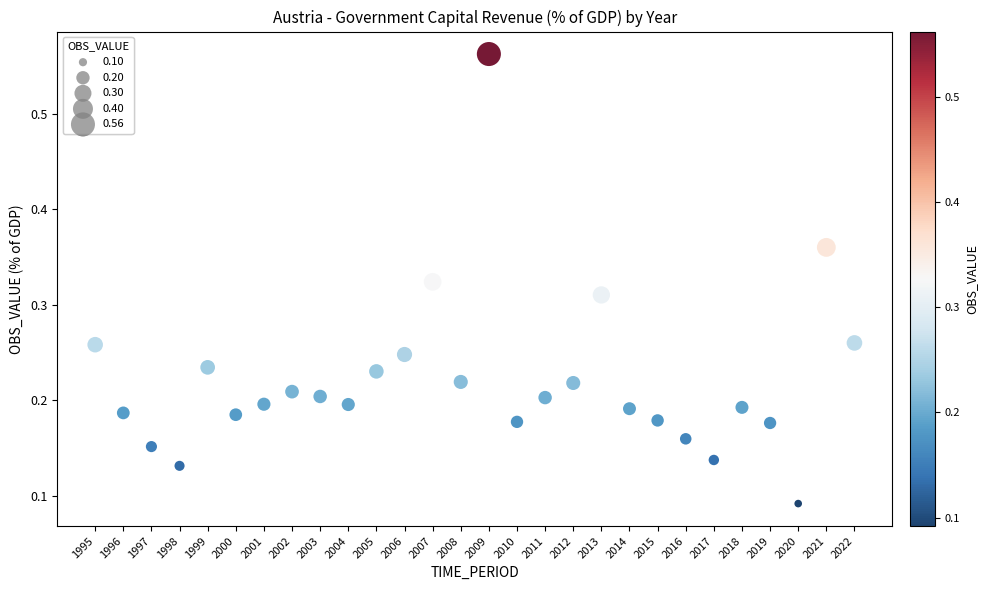

What is the range of Y values (max minus min)?

0.5